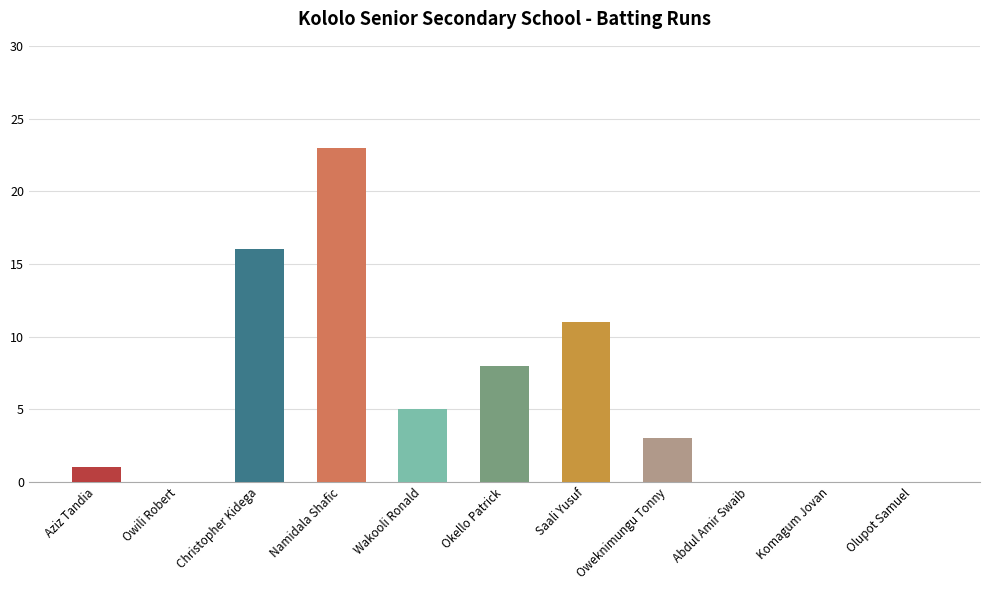

True or false: the data shows -9 at Owili Robert.

False